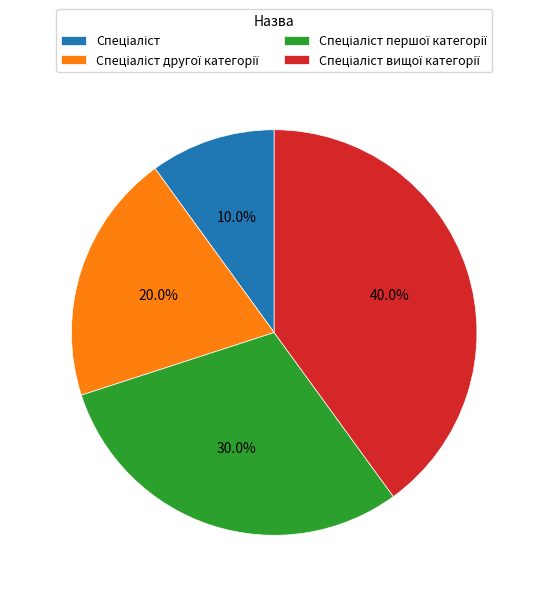

Is there a majority slice in this chart?

No